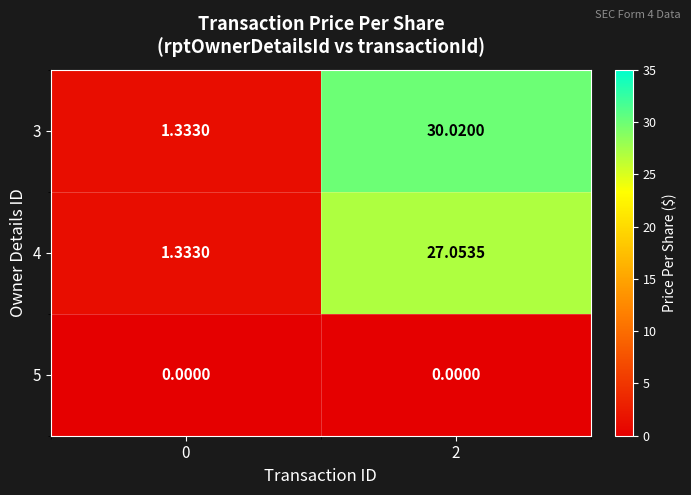

Is the value of 4 at 2 greater than the value of 5 at 0?

Yes